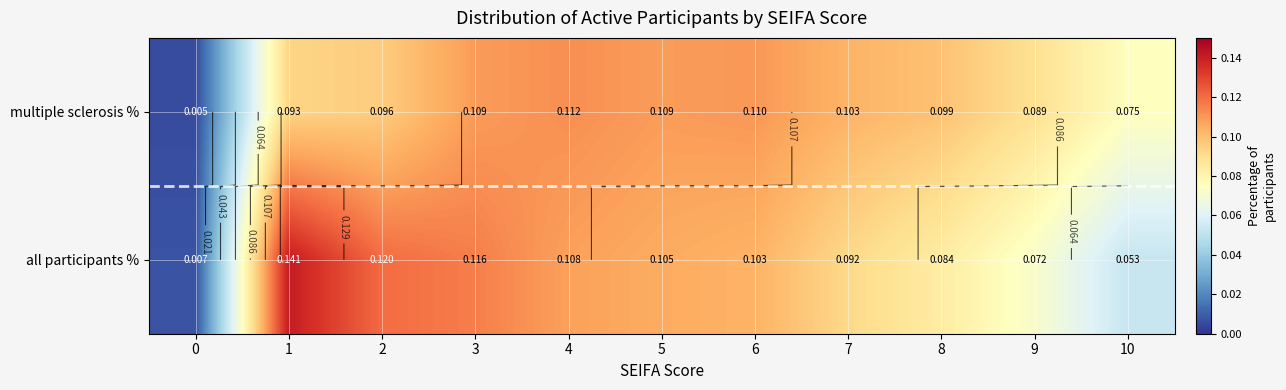

Is the value of multiple sclerosis % at 2 greater than the value of all participants % at 7?

Yes